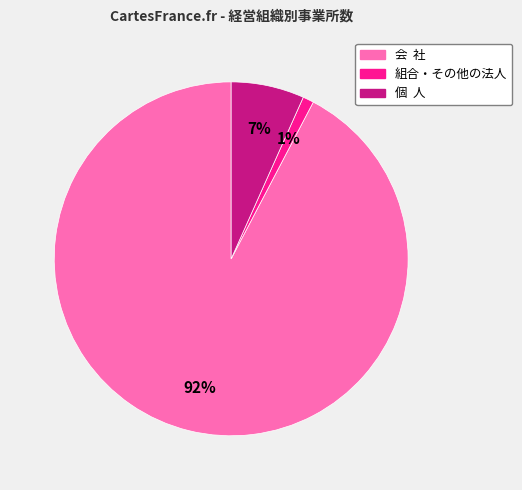

Between 会 社 and 個 人, which is larger?

会 社